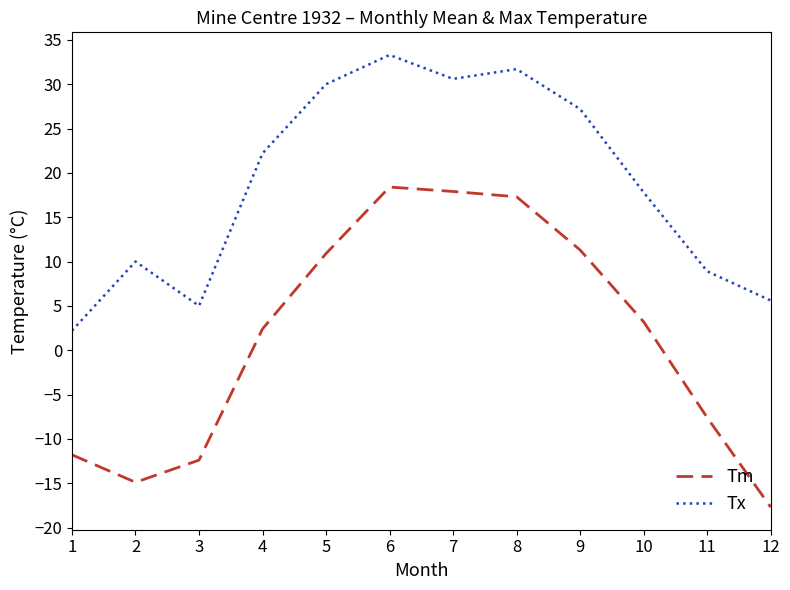

Reading left to right, transcribe all the data shown in this chart.

Tm: 1=-11.8	2=-14.9	3=-12.4	4=2.4	5=10.9	6=18.4	7=17.9	8=17.3	9=11.3	10=3.2	11=-7.6	12=-17.7
Tx: 1=2.2	2=10.0	3=5.0	4=22.2	5=30.0	6=33.3	7=30.6	8=31.7	9=27.2	10=17.8	11=8.9	12=5.6